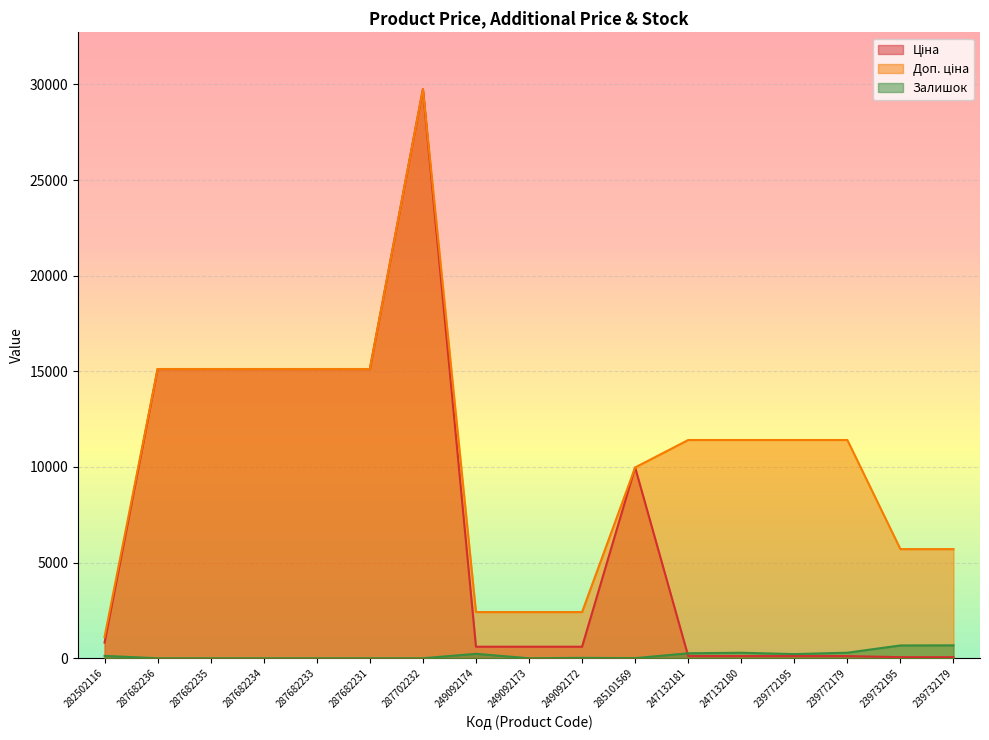

What is the maximum value shown in the chart?

29747.2